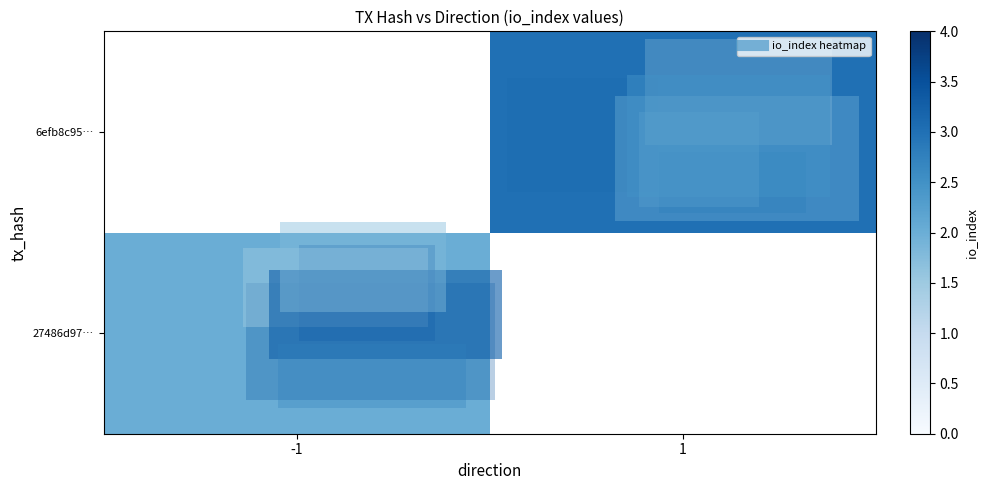

What is the greatest value displayed?

3.0